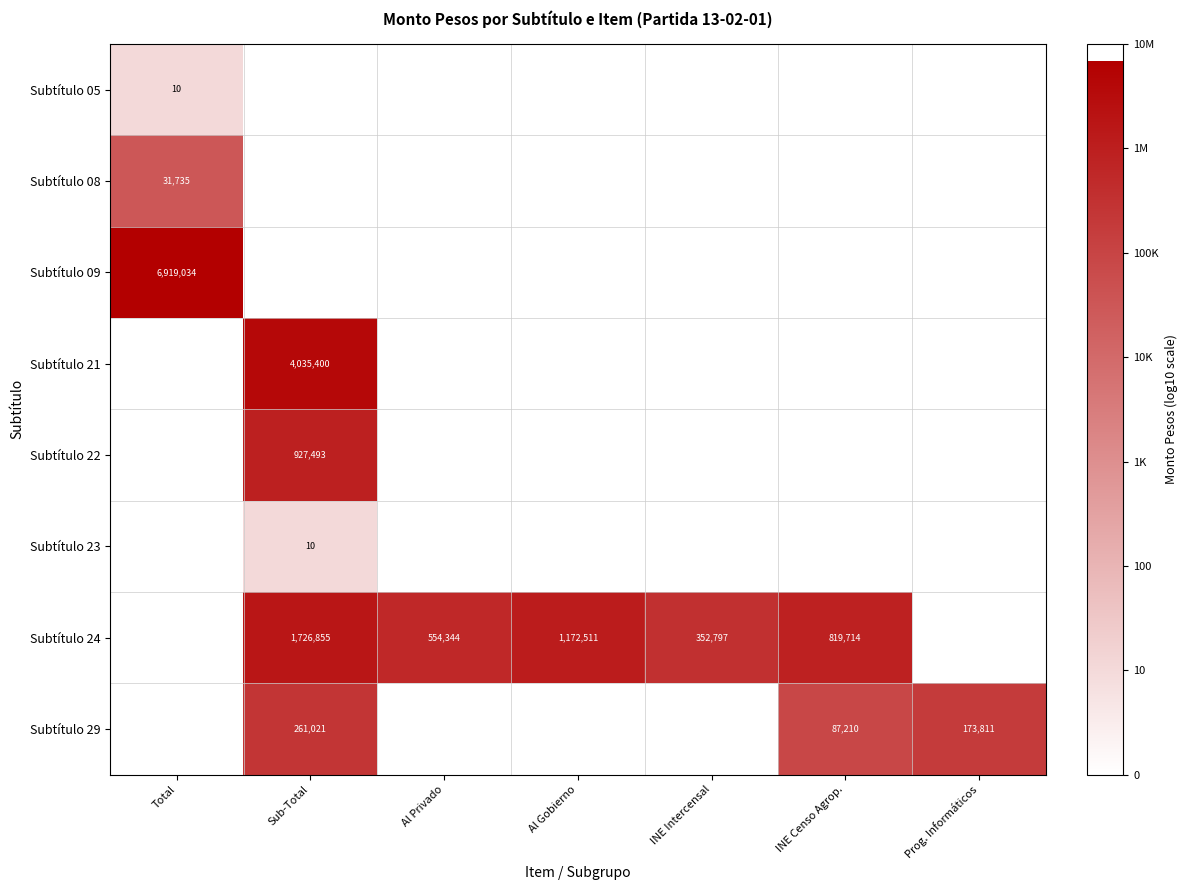

Is it true that Subtítulo 23 equals 10 at Sub-Total?

True